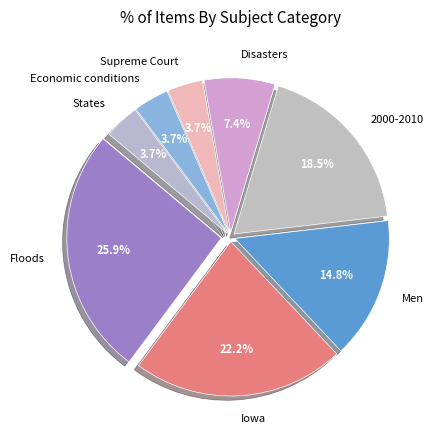

To the nearest percent, what is the difference between the largest and smallest slice percentages?

22%